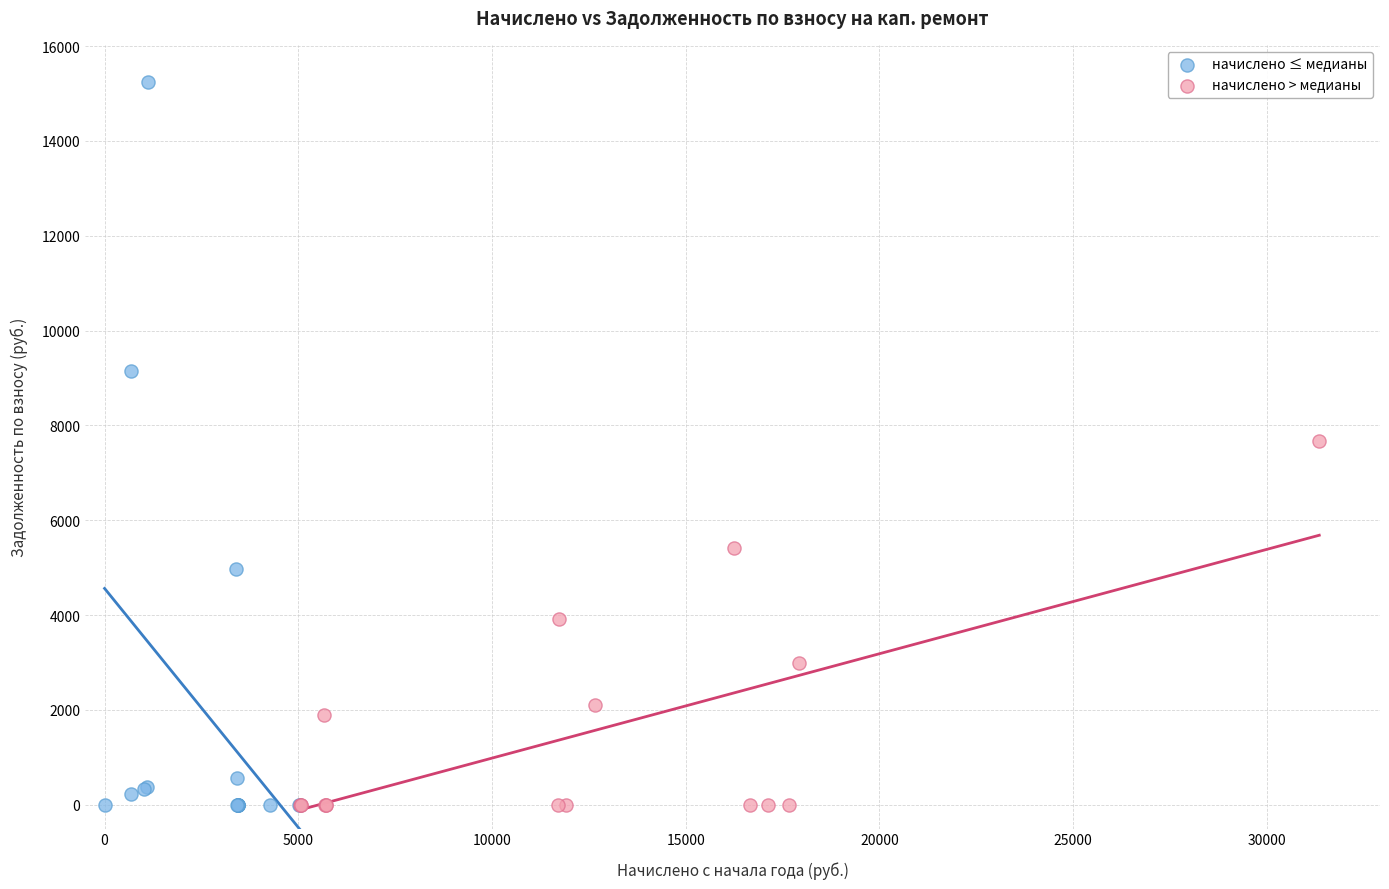

What are all the series names shown in the legend?

начислено ≤ медианы, начислено > медианы